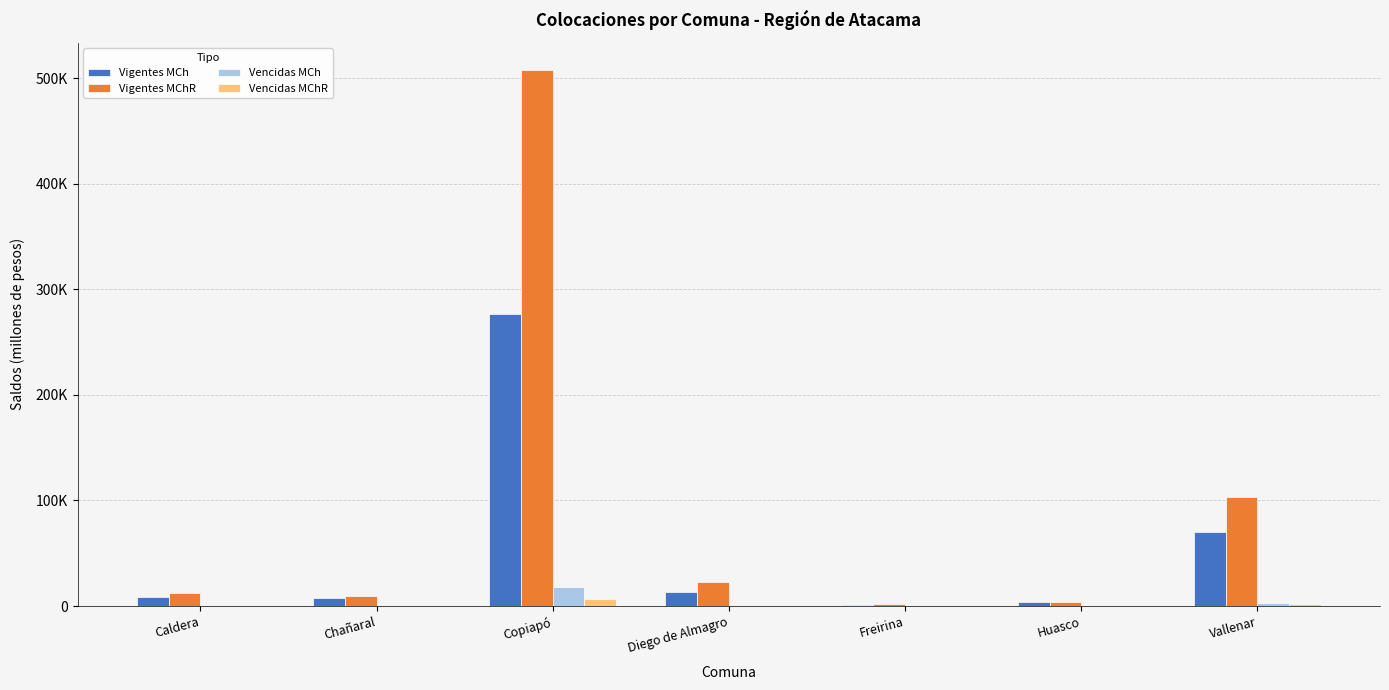

Between Freirina and Vallenar, which is larger?

Vallenar